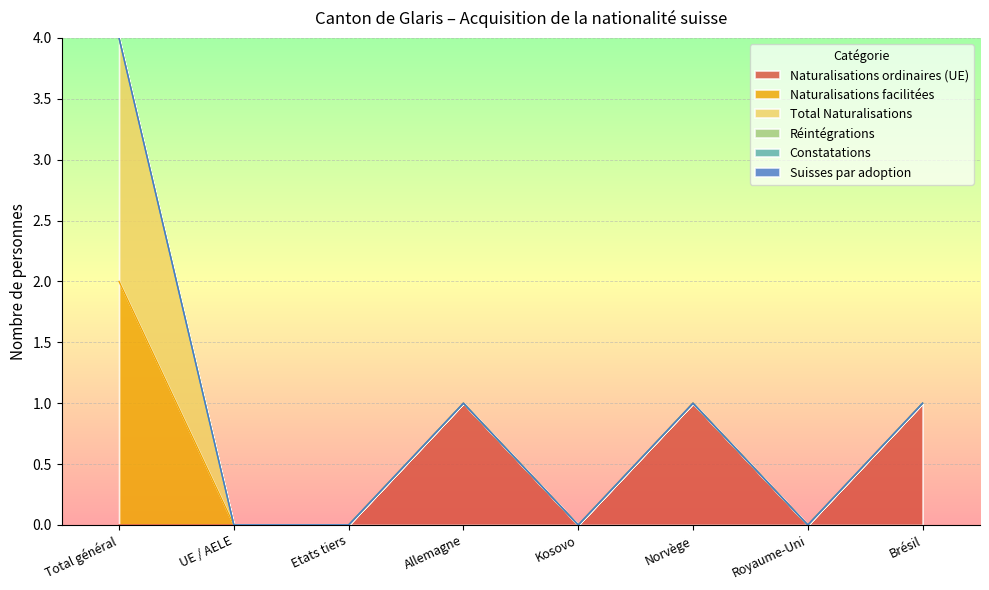

Does the chart display data point markers on the line(s)?

No